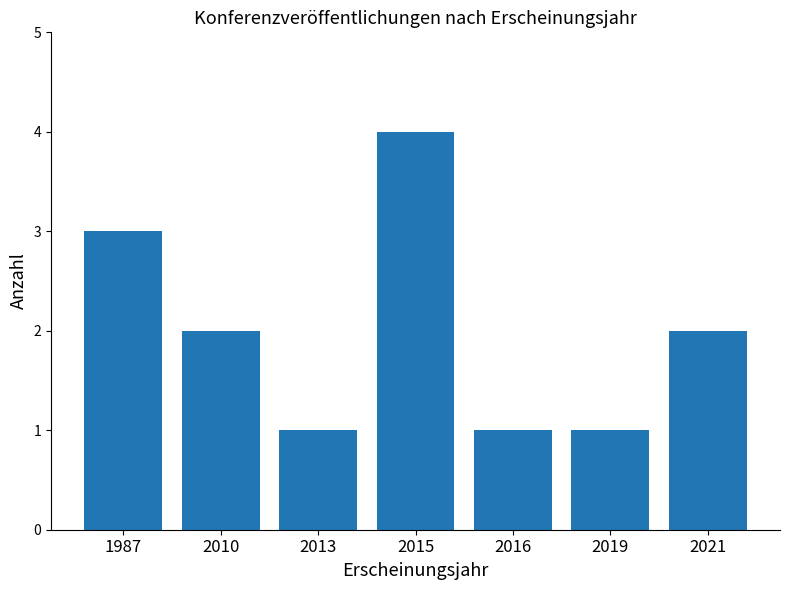

Is it true that the value at 2010 is 2?

True